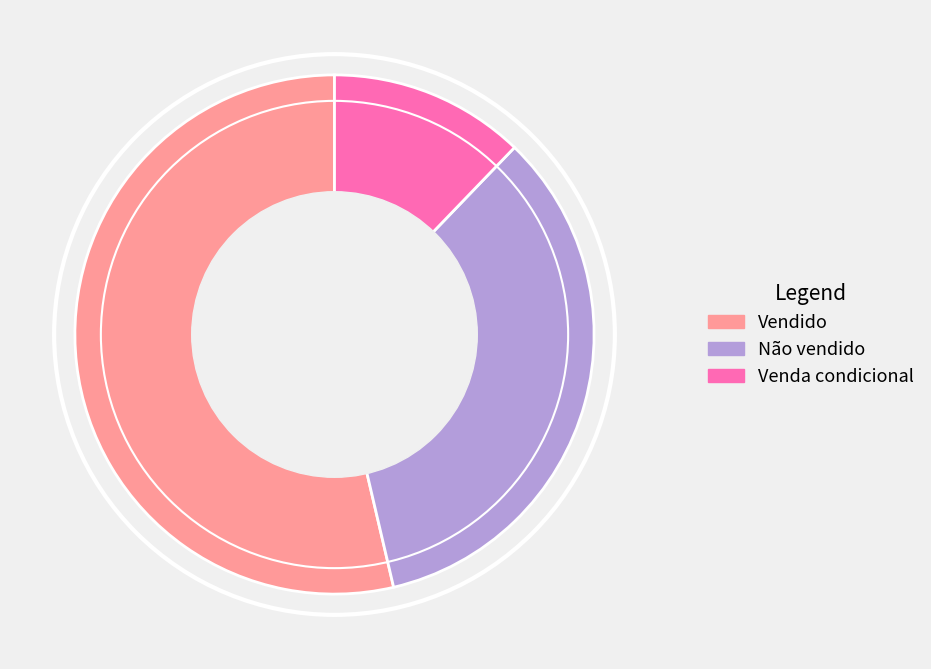

Do Vendido and Venda condicional together represent more than half of the pie?

Yes